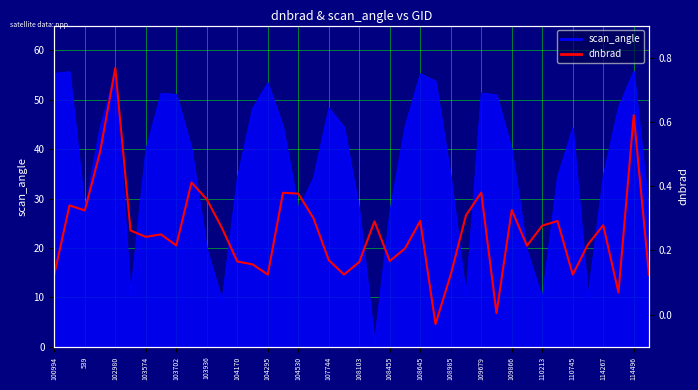

Read the value at 31.

0.2